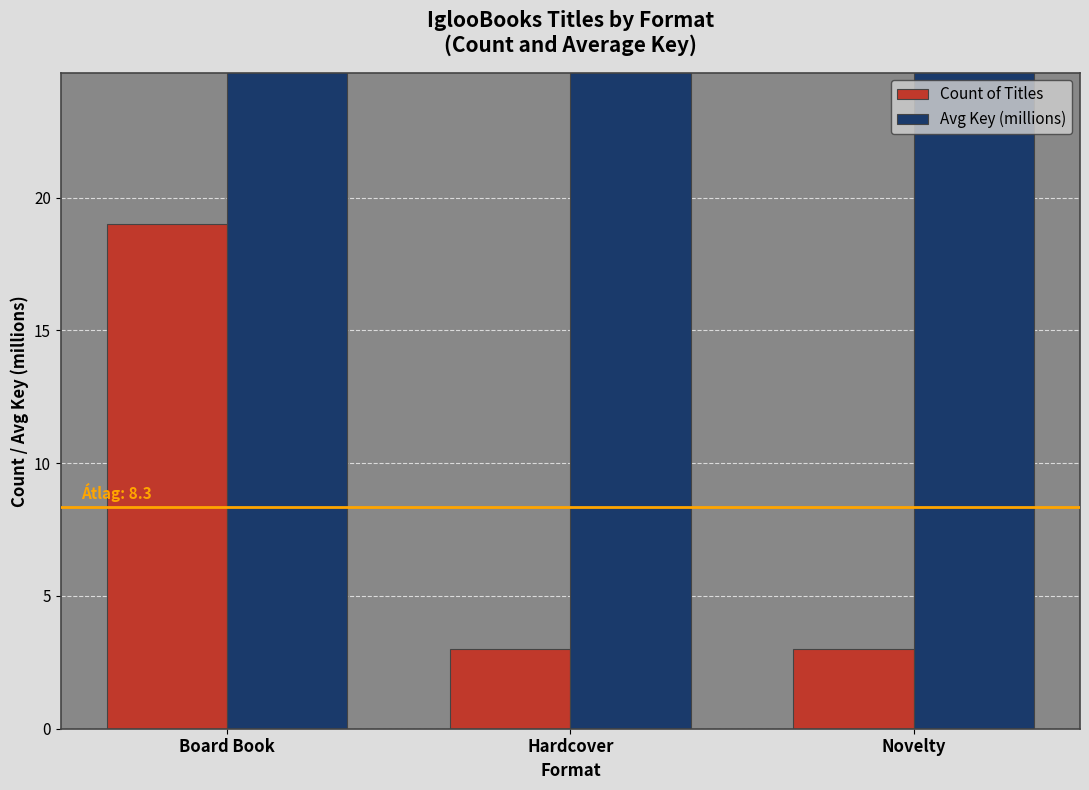

What is the label of the 1st bar from the right?

Novelty